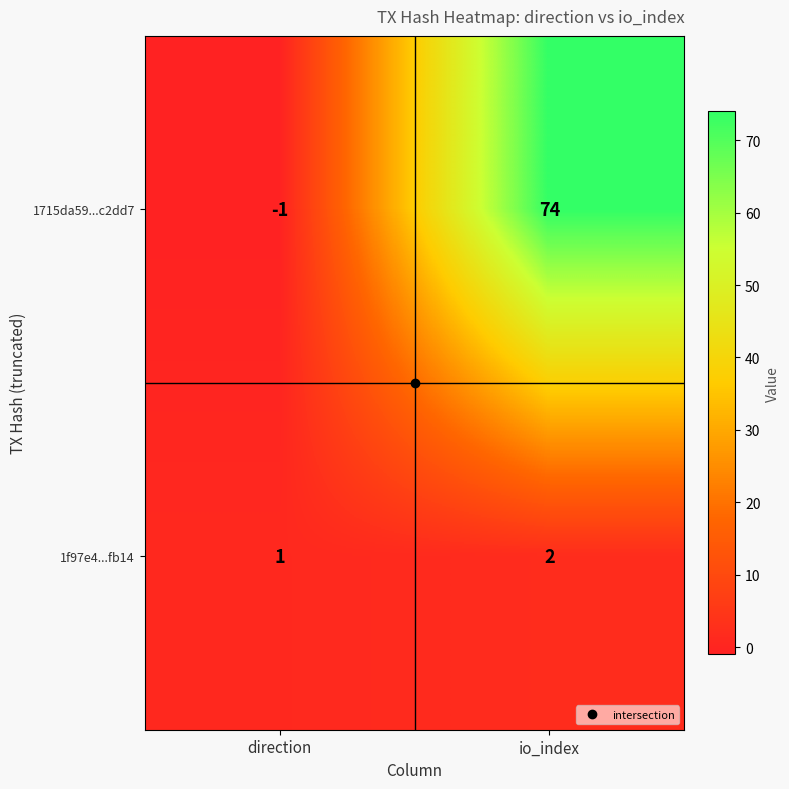

At which category is the sum across all series the highest?

io_index